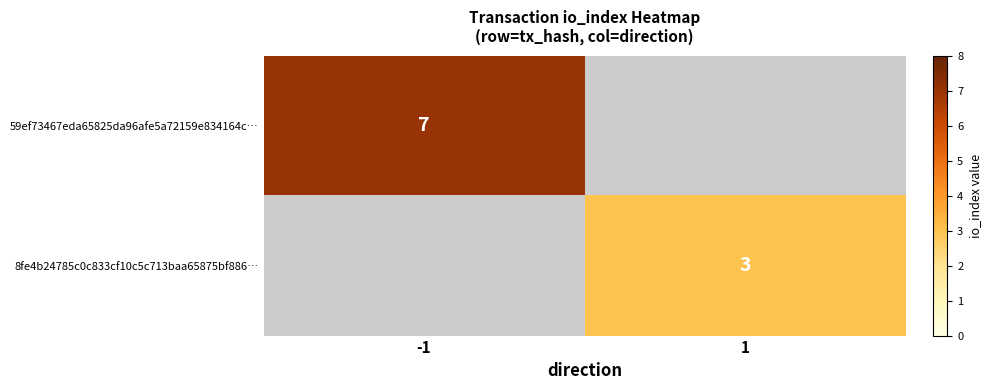

The value of 8fe4b24785c0c833cf10c5c713baa65875bf886… at 1 is 2. True or false?

False